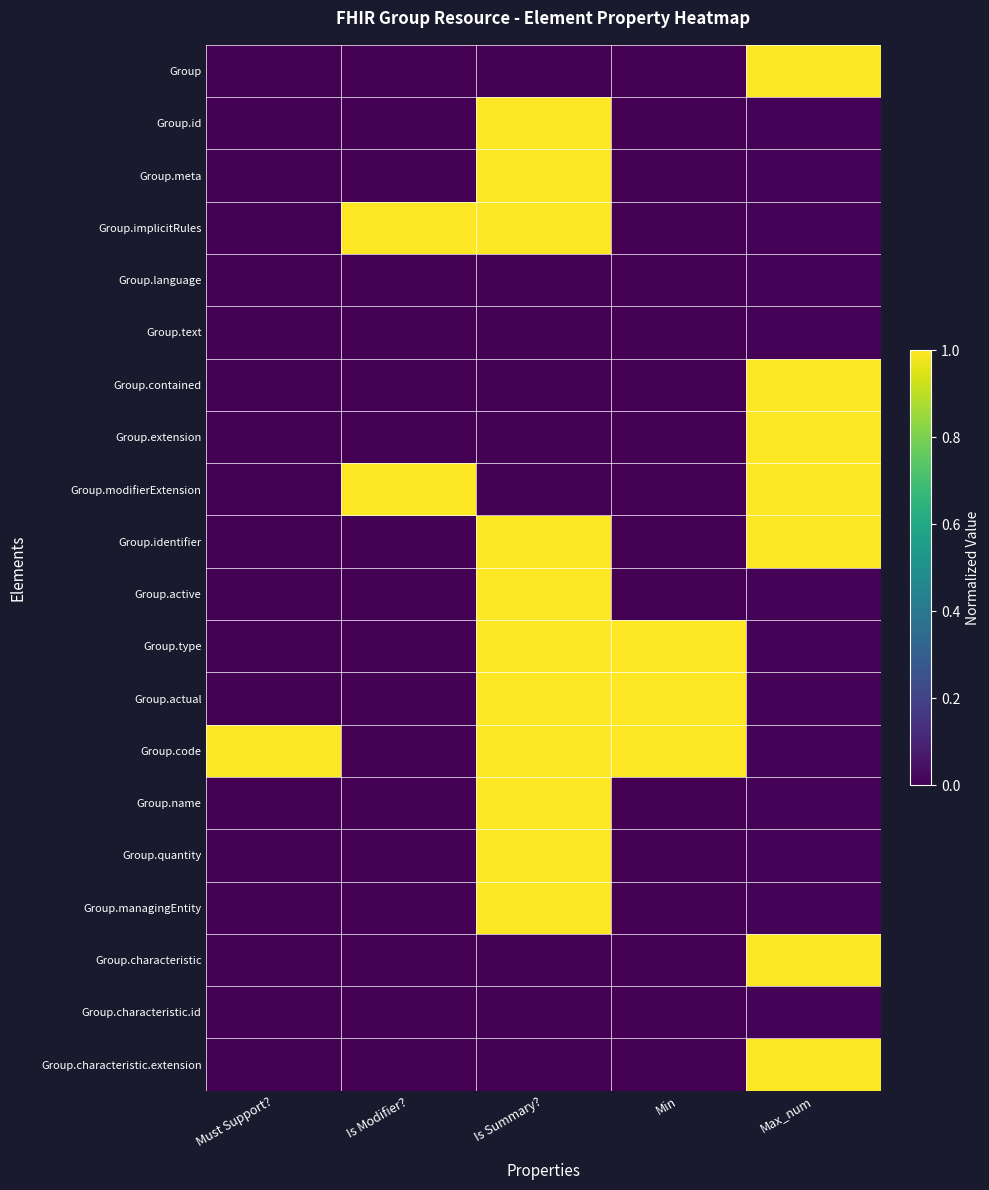

Reading left to right, extract all data points from this chart.

Group: Must Support?=0.0	Is Modifier?=0.0	Is Summary?=0.0	Min=0.0	Max_num=1.0
Group.id: Must Support?=0.0	Is Modifier?=0.0	Is Summary?=1.0	Min=0.0	Max_num=0.0
Group.meta: Must Support?=0.0	Is Modifier?=0.0	Is Summary?=1.0	Min=0.0	Max_num=0.0
Group.implicitRules: Must Support?=0.0	Is Modifier?=1.0	Is Summary?=1.0	Min=0.0	Max_num=0.0
Group.language: Must Support?=0.0	Is Modifier?=0.0	Is Summary?=0.0	Min=0.0	Max_num=0.0
Group.text: Must Support?=0.0	Is Modifier?=0.0	Is Summary?=0.0	Min=0.0	Max_num=0.0
Group.contained: Must Support?=0.0	Is Modifier?=0.0	Is Summary?=0.0	Min=0.0	Max_num=1.0
Group.extension: Must Support?=0.0	Is Modifier?=0.0	Is Summary?=0.0	Min=0.0	Max_num=1.0
Group.modifierExtension: Must Support?=0.0	Is Modifier?=1.0	Is Summary?=0.0	Min=0.0	Max_num=1.0
Group.identifier: Must Support?=0.0	Is Modifier?=0.0	Is Summary?=1.0	Min=0.0	Max_num=1.0
Group.active: Must Support?=0.0	Is Modifier?=0.0	Is Summary?=1.0	Min=0.0	Max_num=0.0
Group.type: Must Support?=0.0	Is Modifier?=0.0	Is Summary?=1.0	Min=1.0	Max_num=0.0
Group.actual: Must Support?=0.0	Is Modifier?=0.0	Is Summary?=1.0	Min=1.0	Max_num=0.0
Group.code: Must Support?=1.0	Is Modifier?=0.0	Is Summary?=1.0	Min=1.0	Max_num=0.0
Group.name: Must Support?=0.0	Is Modifier?=0.0	Is Summary?=1.0	Min=0.0	Max_num=0.0
Group.quantity: Must Support?=0.0	Is Modifier?=0.0	Is Summary?=1.0	Min=0.0	Max_num=0.0
Group.managingEntity: Must Support?=0.0	Is Modifier?=0.0	Is Summary?=1.0	Min=0.0	Max_num=0.0
Group.characteristic: Must Support?=0.0	Is Modifier?=0.0	Is Summary?=0.0	Min=0.0	Max_num=1.0
Group.characteristic.id: Must Support?=0.0	Is Modifier?=0.0	Is Summary?=0.0	Min=0.0	Max_num=0.0
Group.characteristic.extension: Must Support?=0.0	Is Modifier?=0.0	Is Summary?=0.0	Min=0.0	Max_num=1.0